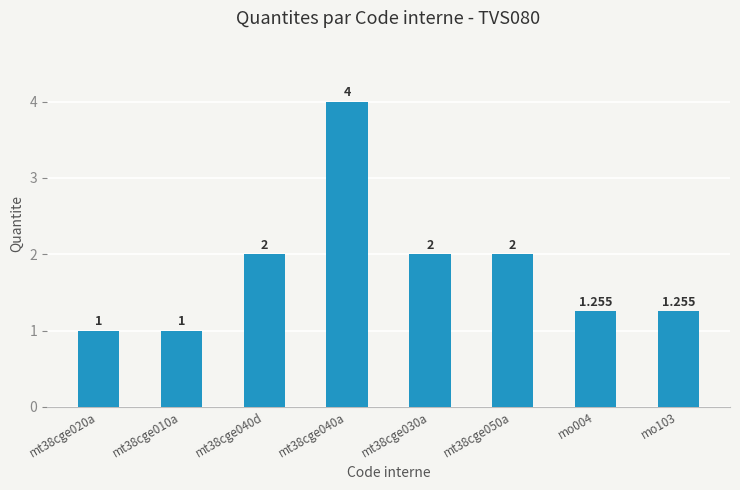

The chart shows a value of 2.0 at mt38cge050a. True or false?

True